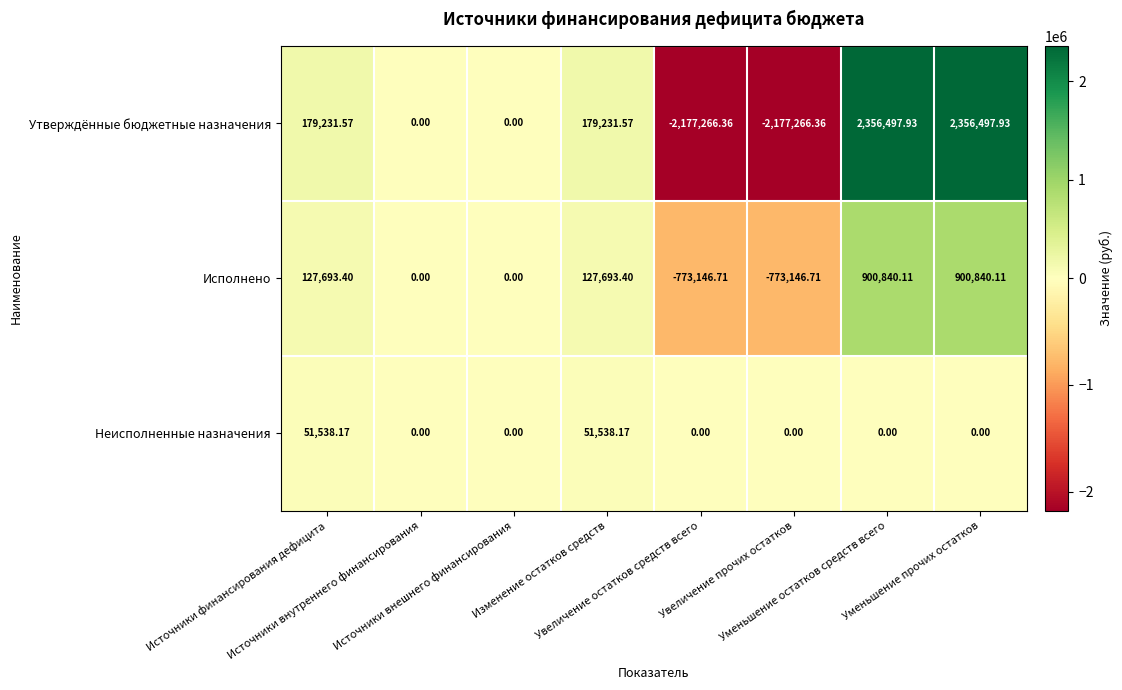

List the series in order of their overall mean, highest first.

Утверждённые бюджетные назначения, Исполнено, Неисполненные назначения